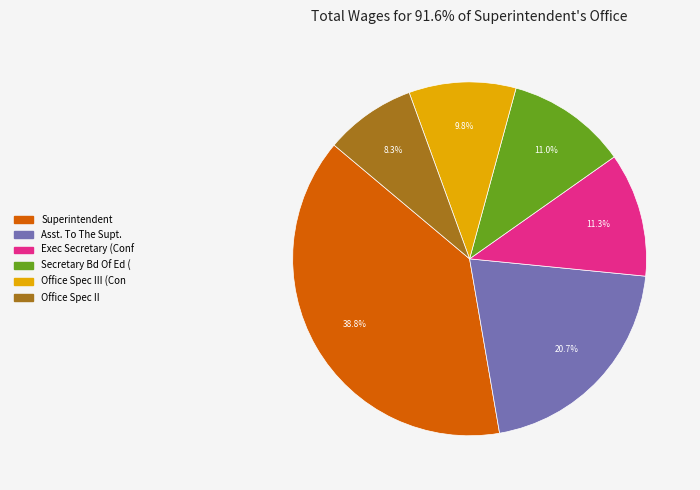

Does any single category account for the majority?

No